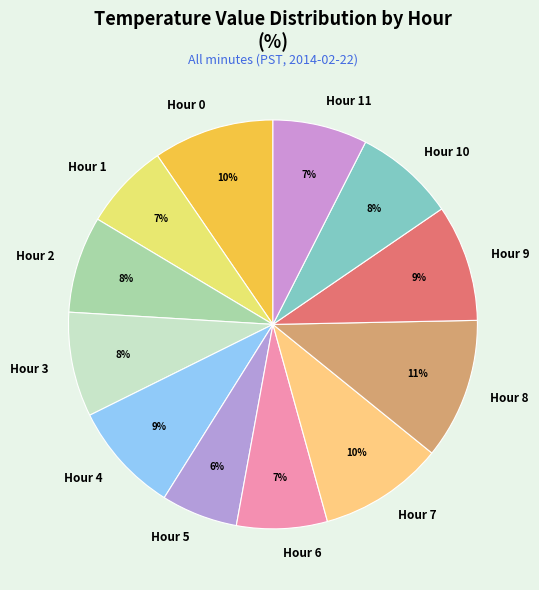

Which category has the smallest portion of the pie?

Hour 5